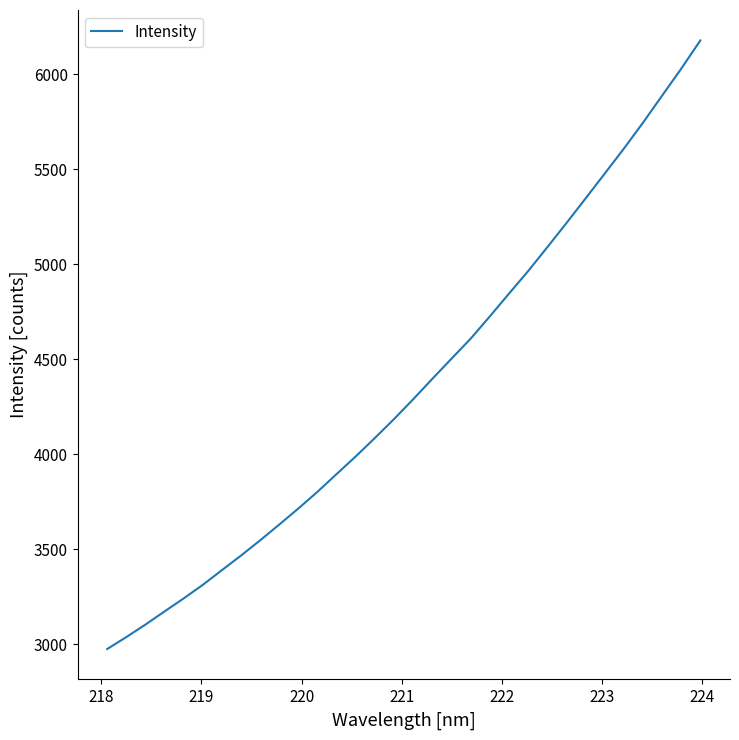

What is the difference between the maximum and minimum values?

3205.6